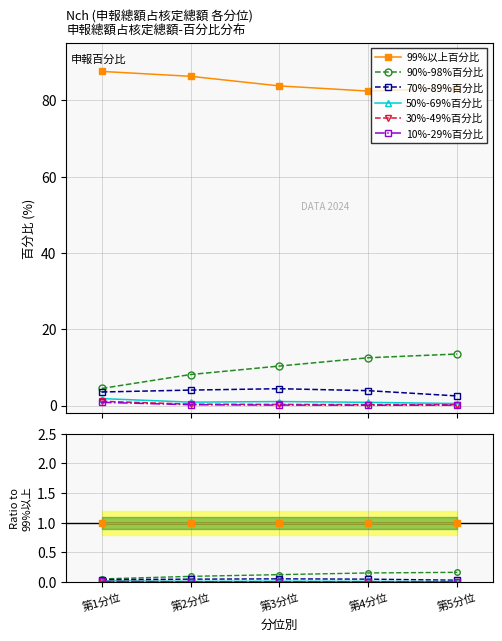

Where is the first local minimum for 10%-29%百分比?

第4分位